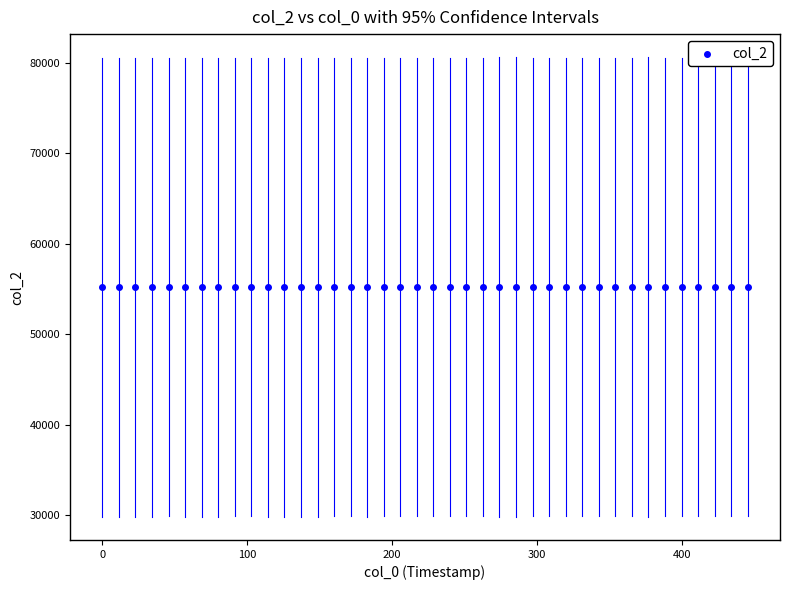

What is the range of Y values (max minus min)?

39